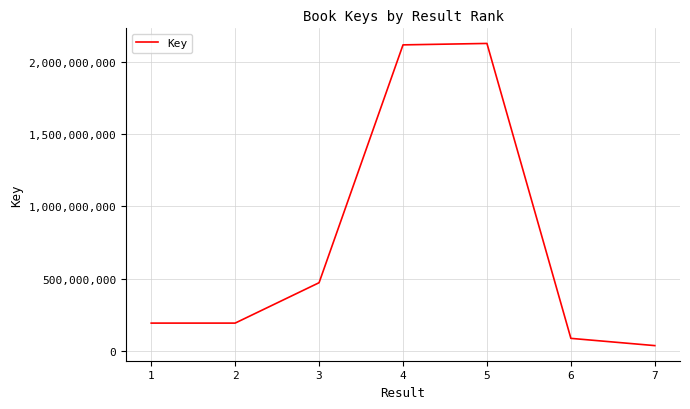

How many series are shown in this chart?

1